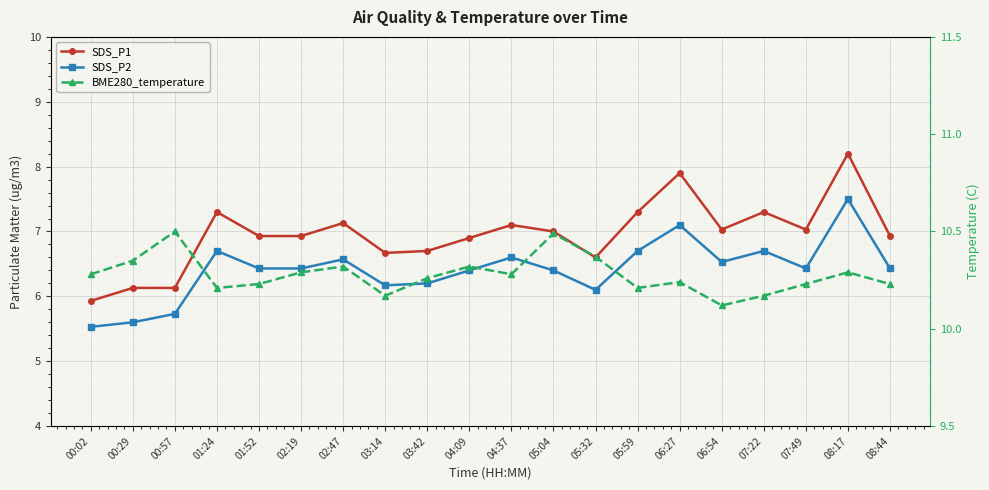

What is the label of the 7th point from the left?

02:47